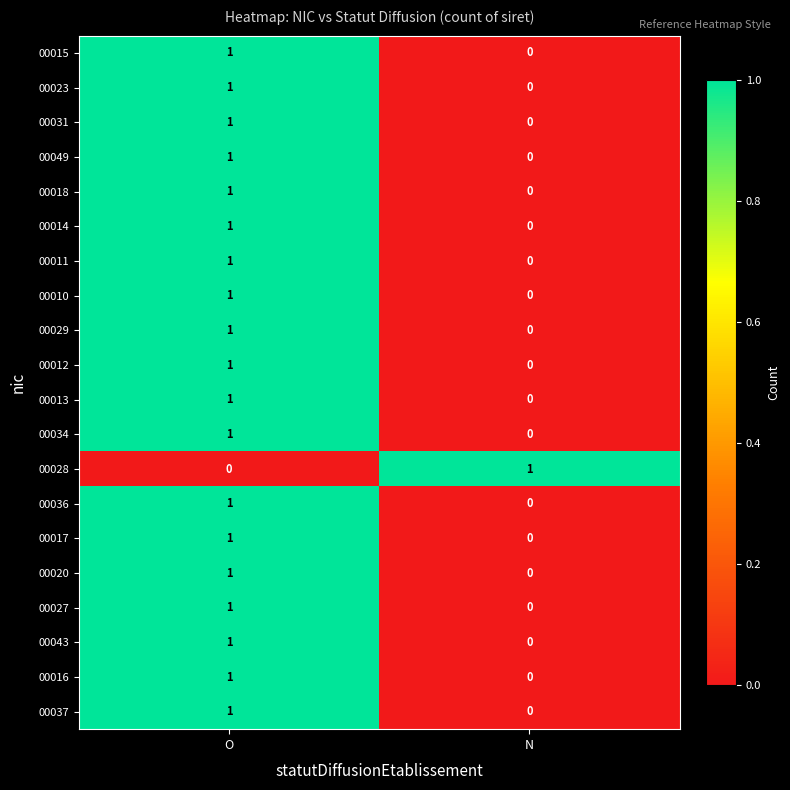

At which category is the sum across all series the highest?

O